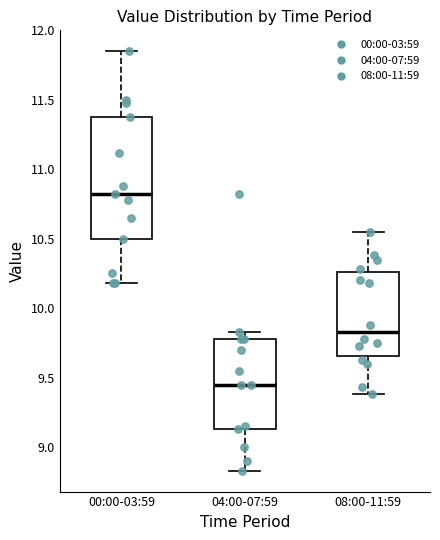

Comparing the boxes themselves (not the whiskers), which one is the tallest?

00:00-03:59